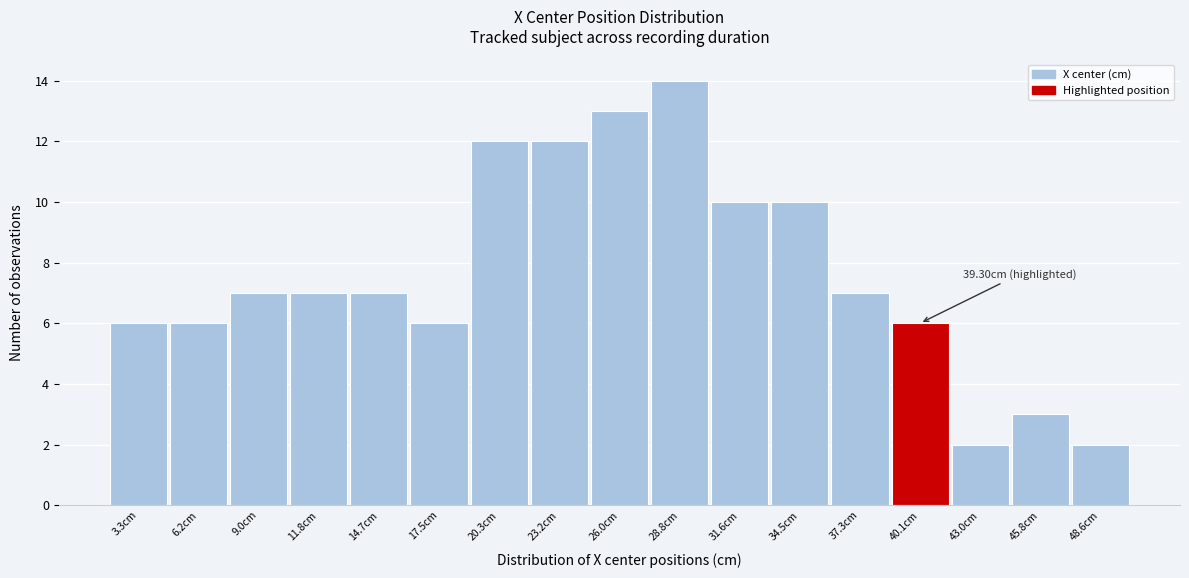

Which range on the x-axis has the tallest bar?

27.5 to 30.5